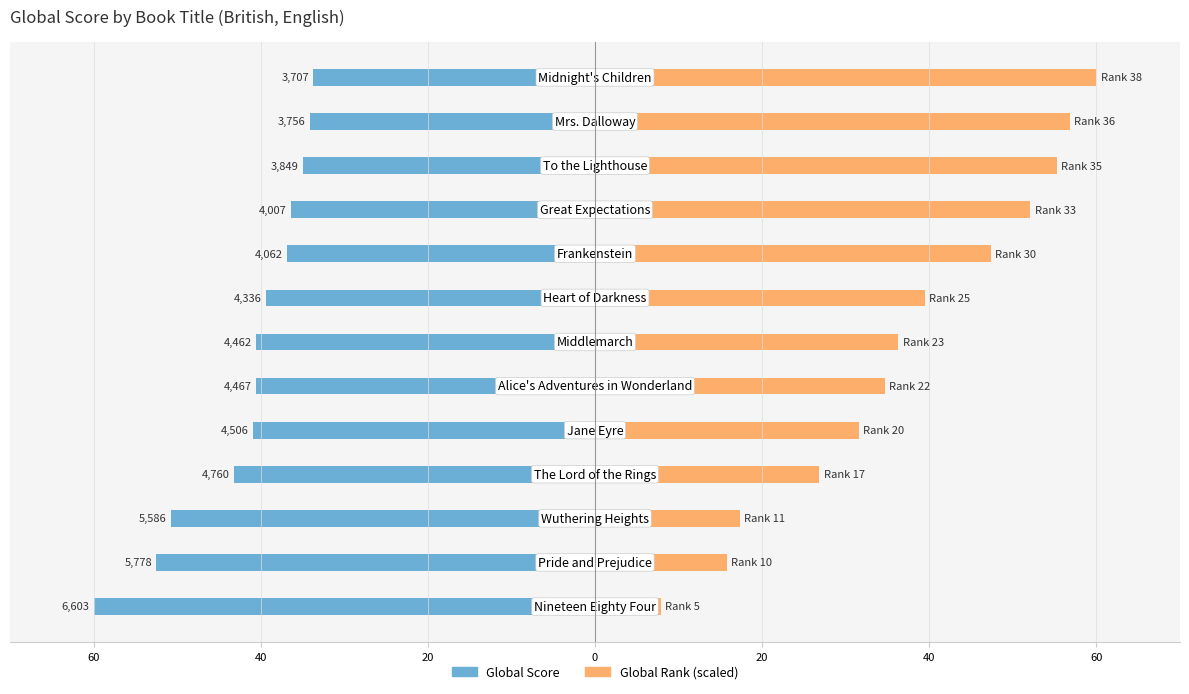

What is the value of the Global Rank bar at the 8th from the left?

39.5